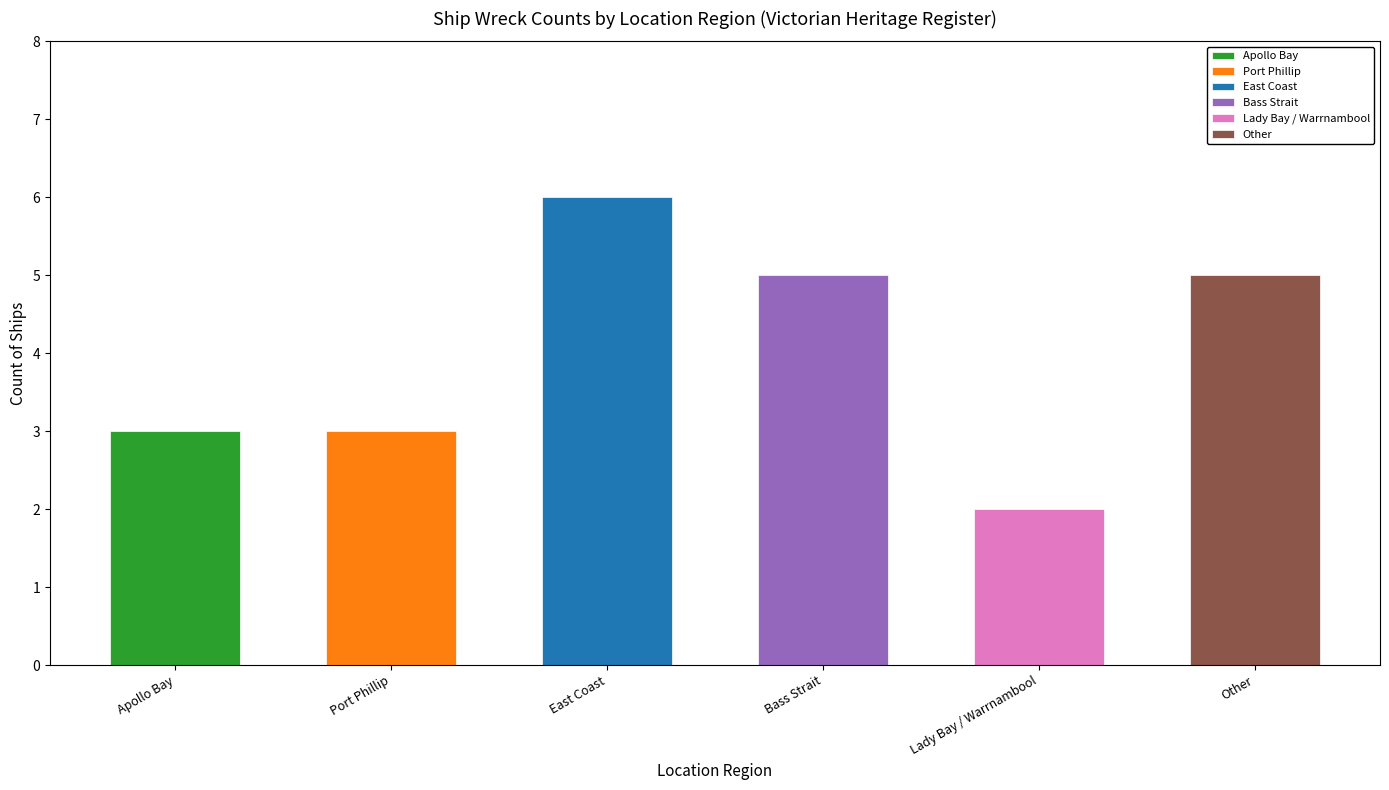

What is the label of the 2nd bar from the left?

Port Phillip